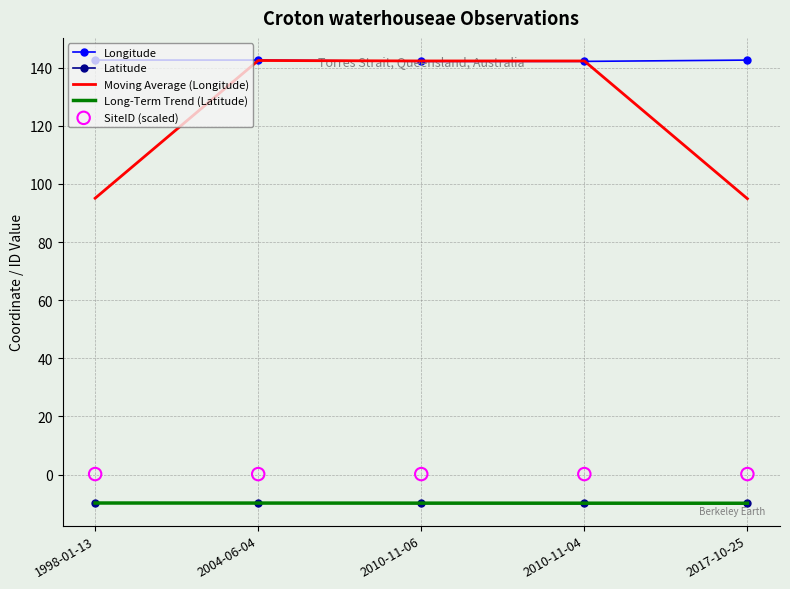

Which series has the widest spread of Y values?

Moving Average (Longitude)